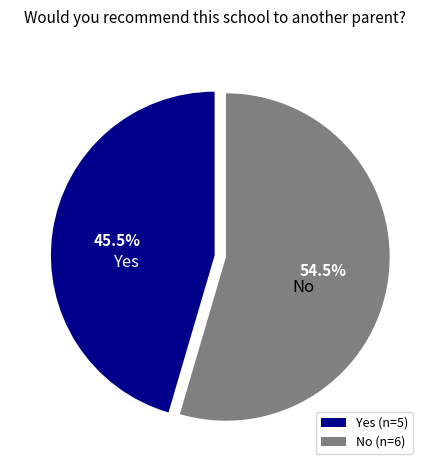

Is there a majority slice in this chart?

Yes